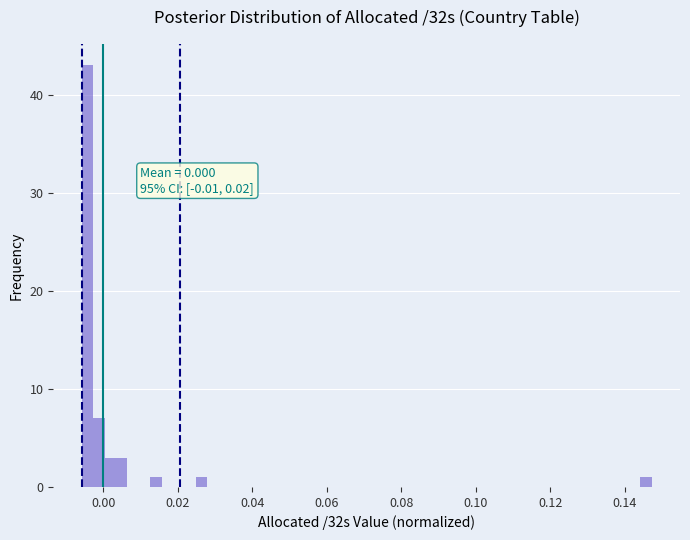

Around what value on the x-axis is the tallest bar? Give the approximate position of its centre, as read against the axis.

-0.004